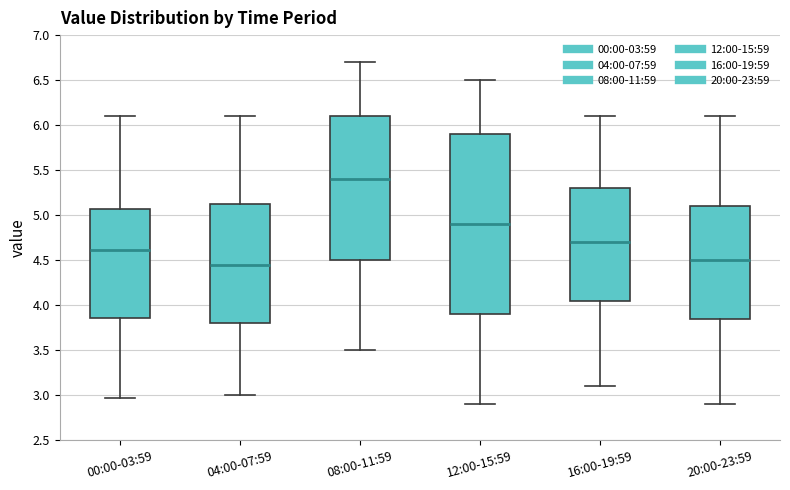

Where does the upper whisker of the box for 00:00-03:59 end on the y-axis? The values are not printed on the chart, so give them approximately, as read against the axis.

6.10